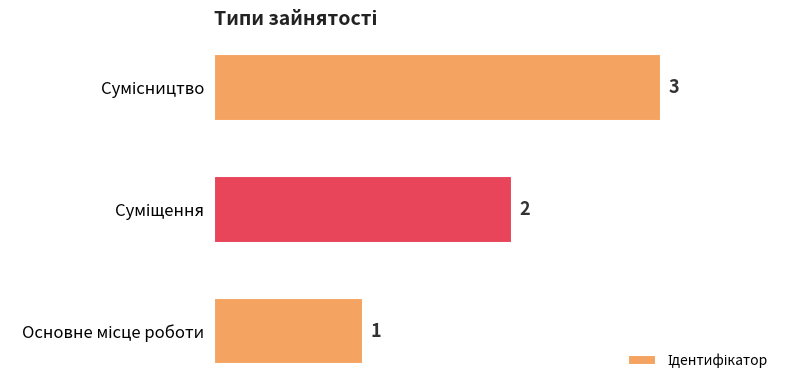

What is the sum of all values?

6